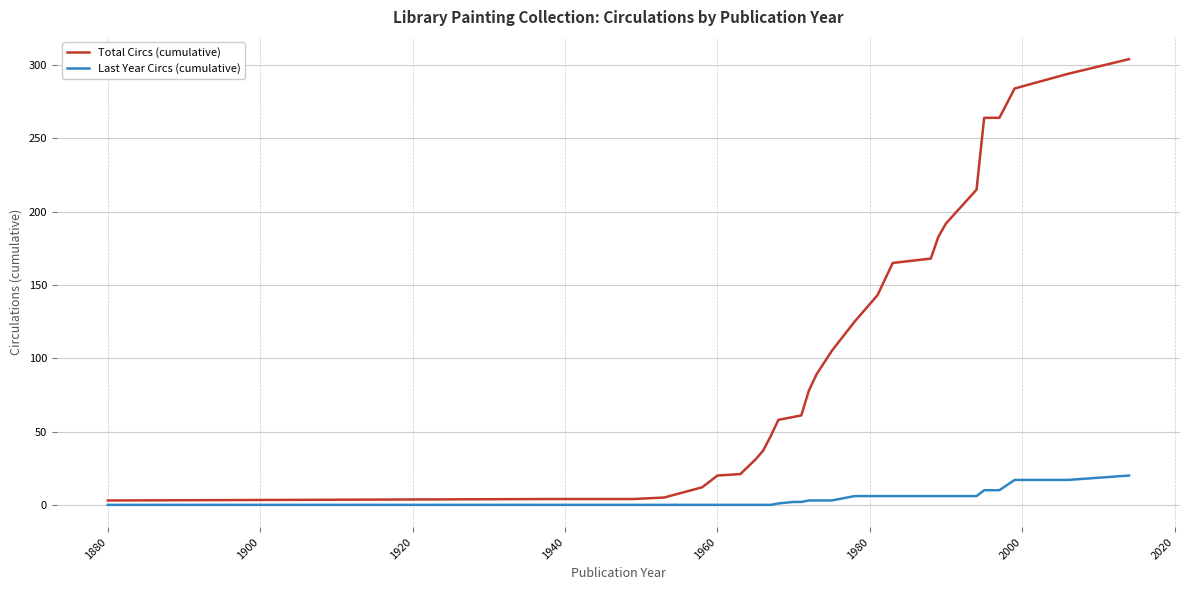

Which series has the widest spread of values?

Total Circs (cumulative)